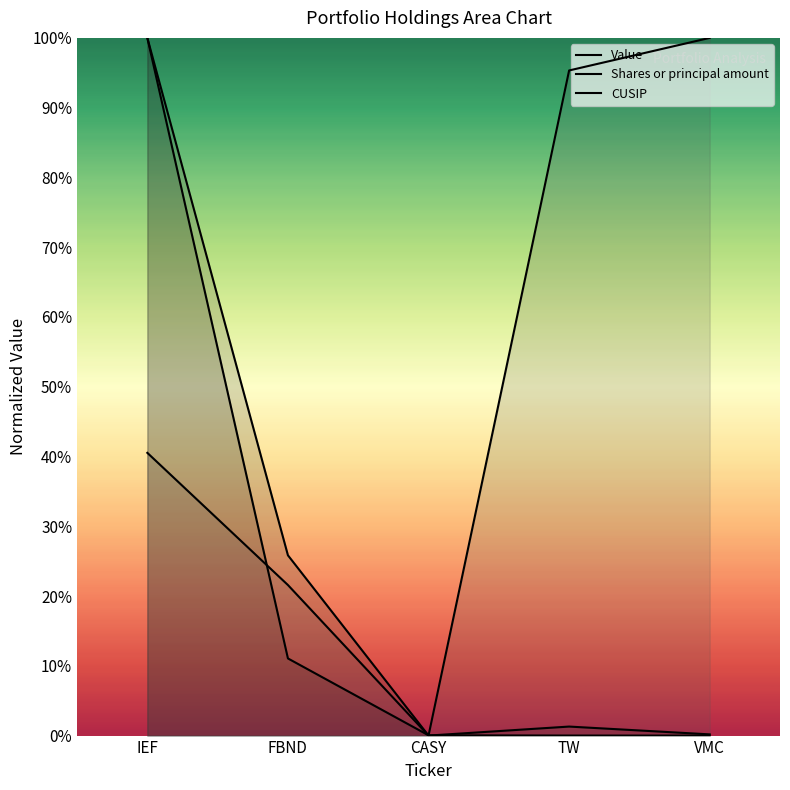

What is the label of the 5th point from the left?

VMC